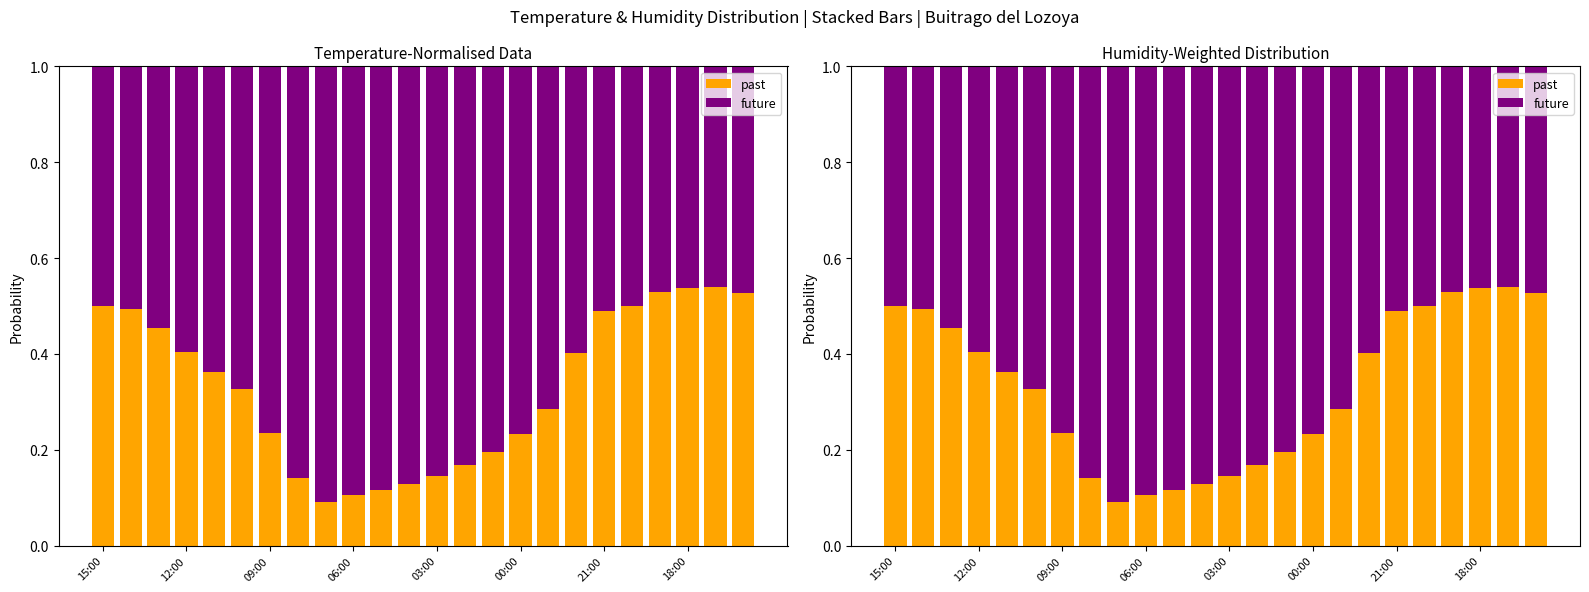

What is the label of the 4th bar from the right?

20